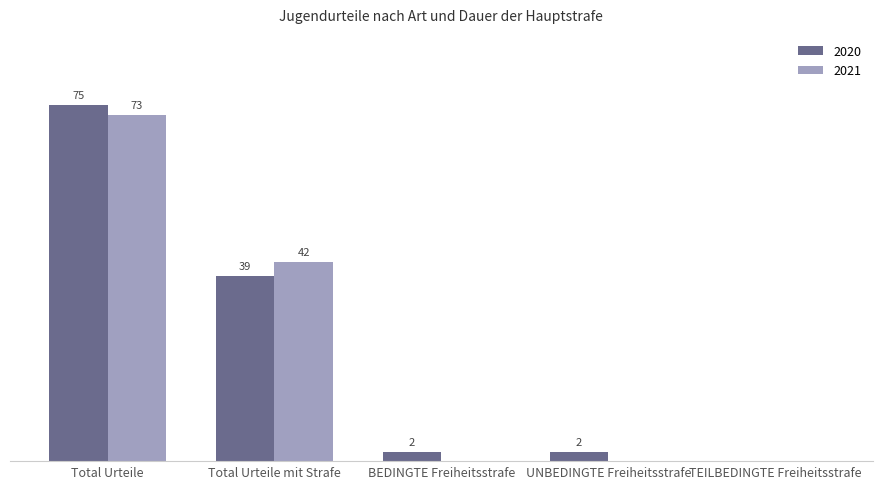

At which category is the sum across all series the highest?

Total Urteile